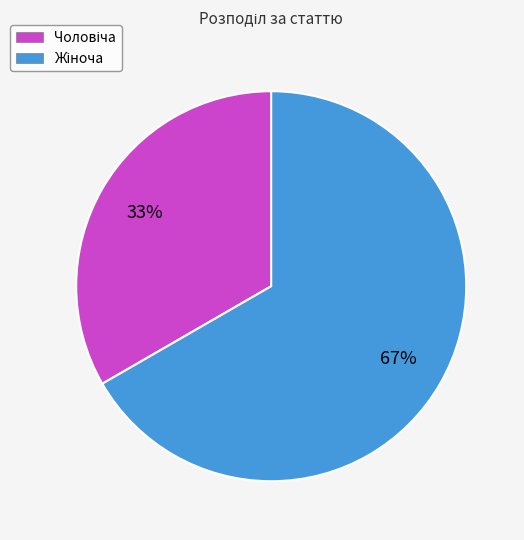

Does any single category account for the majority?

Yes